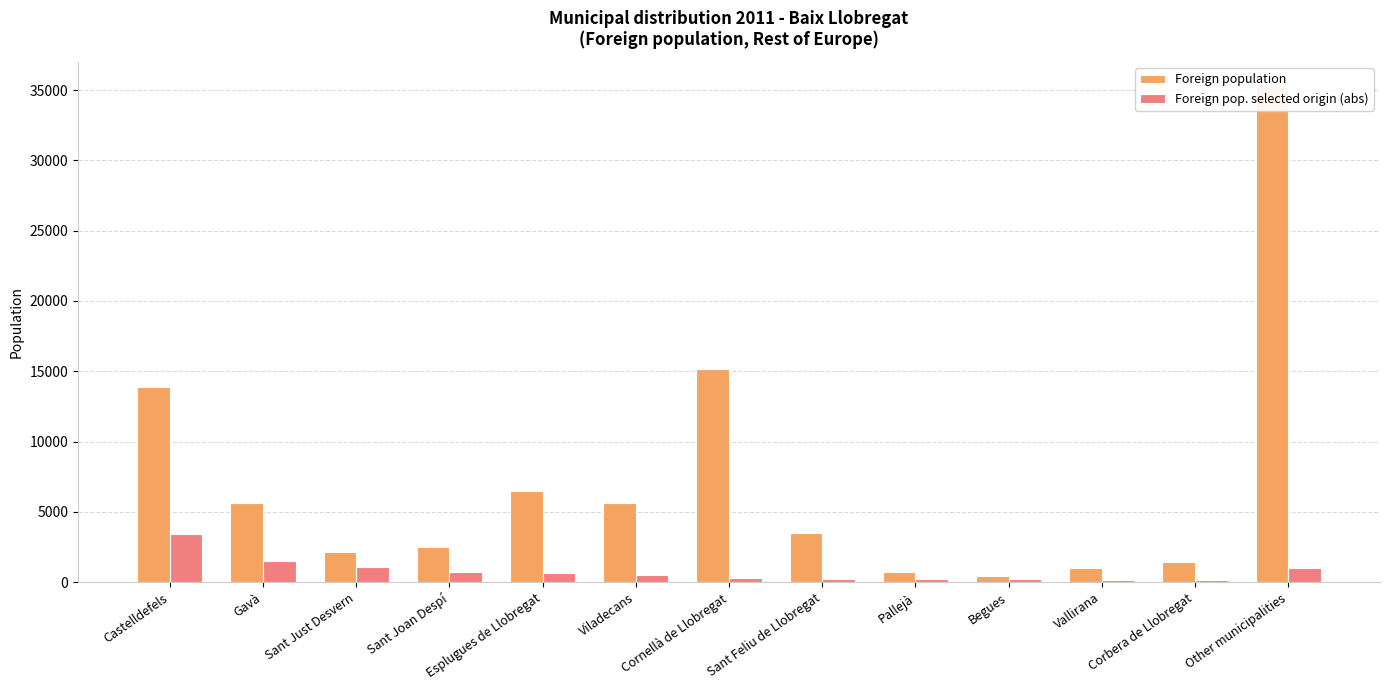

What is the greatest value displayed?

35236